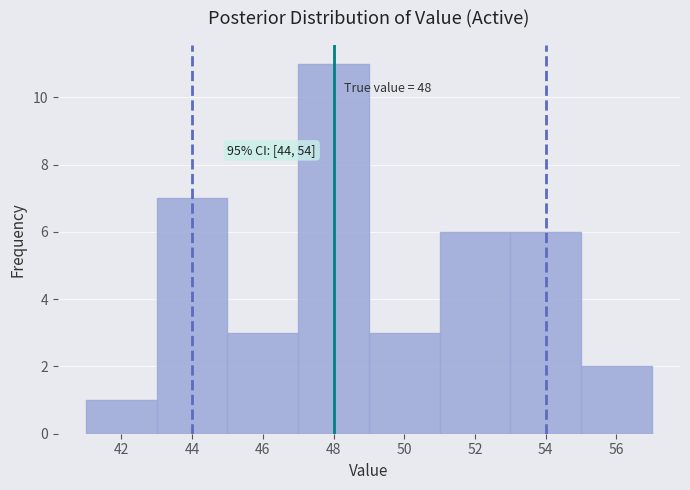

Over which range of the x-axis is the bar tallest?

47 to 49